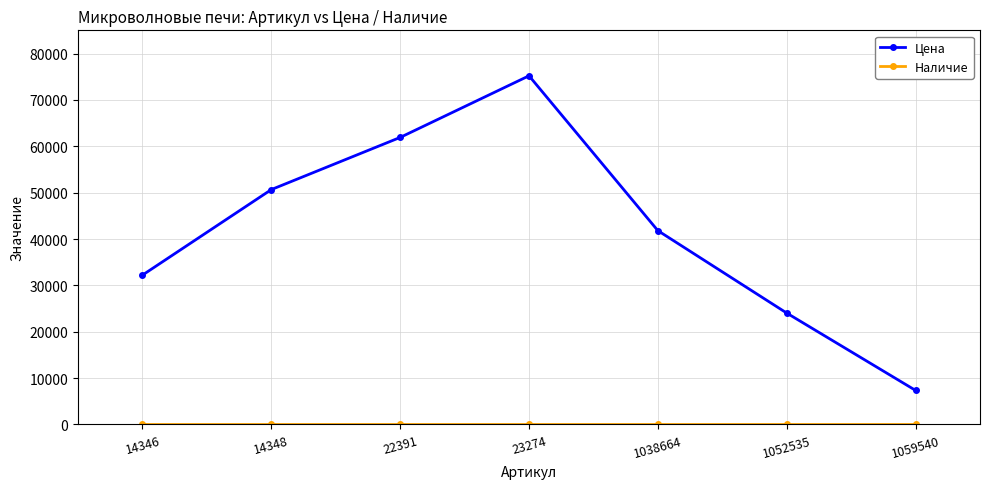

True or false: Цена has more than 2 interior local peaks.

False